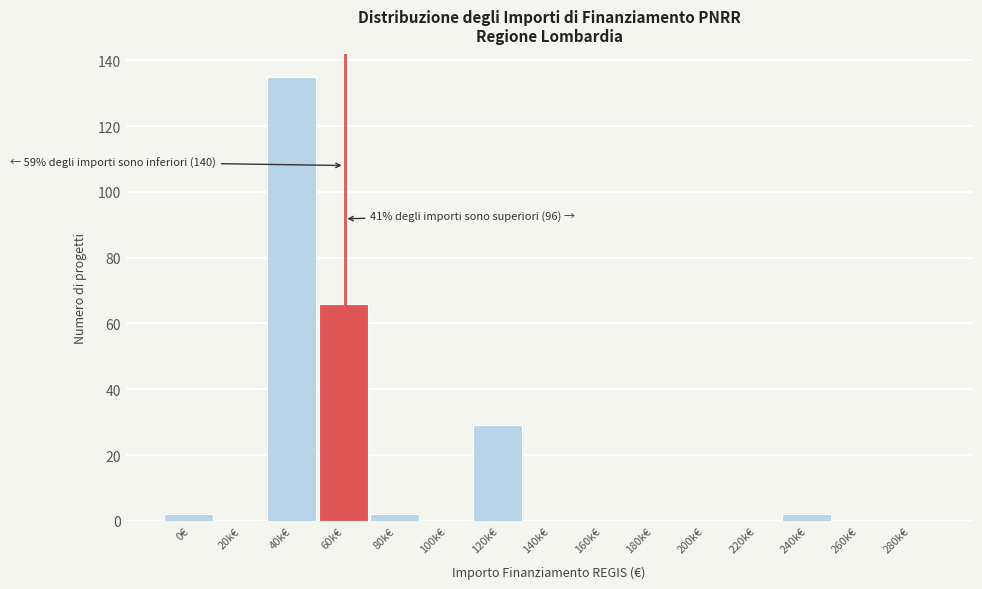

Reading left to right, extract all data points from this chart.

0€=2	20k€=0	40k€=135	60k€=66	80k€=2	100k€=0	120k€=29	140k€=0	160k€=0	180k€=0	200k€=0	220k€=0	240k€=2	260k€=0	280k€=0